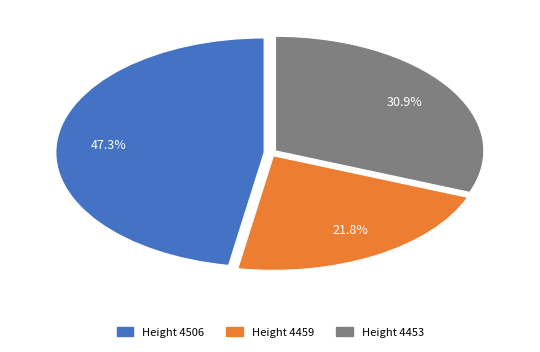

Is there any slice that represents more than half of the pie?

No